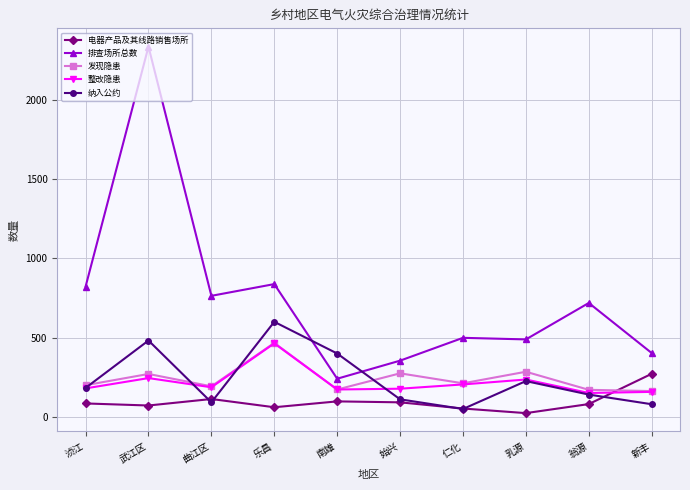

What is the label of the 6th point from the right?

南雄